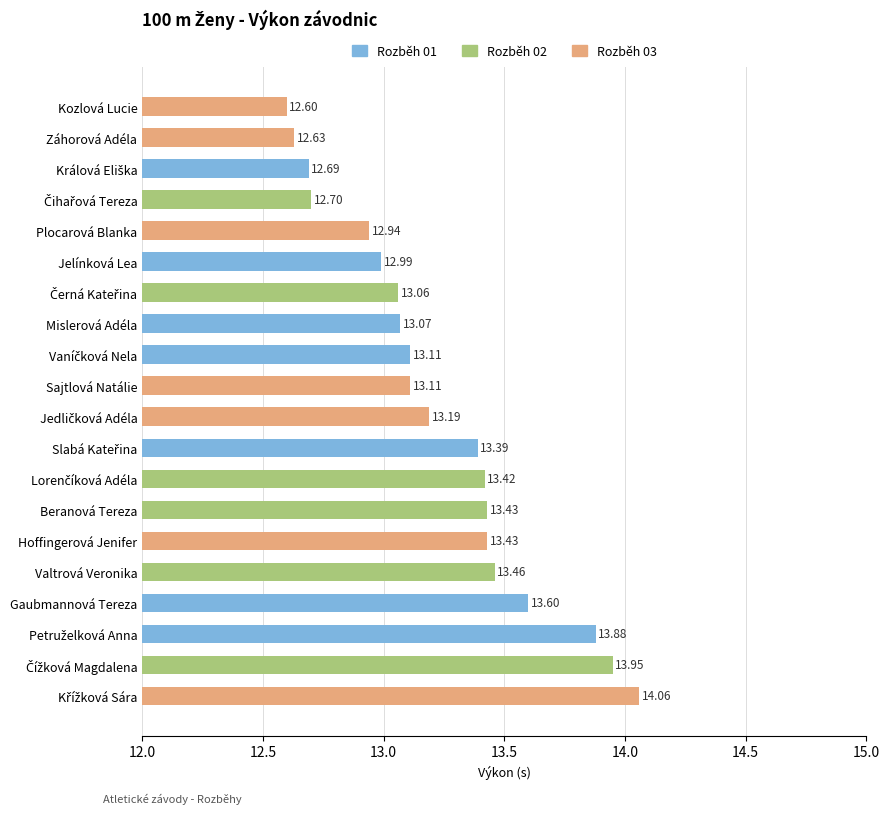

Read the value at Beranová Tereza.

13.4